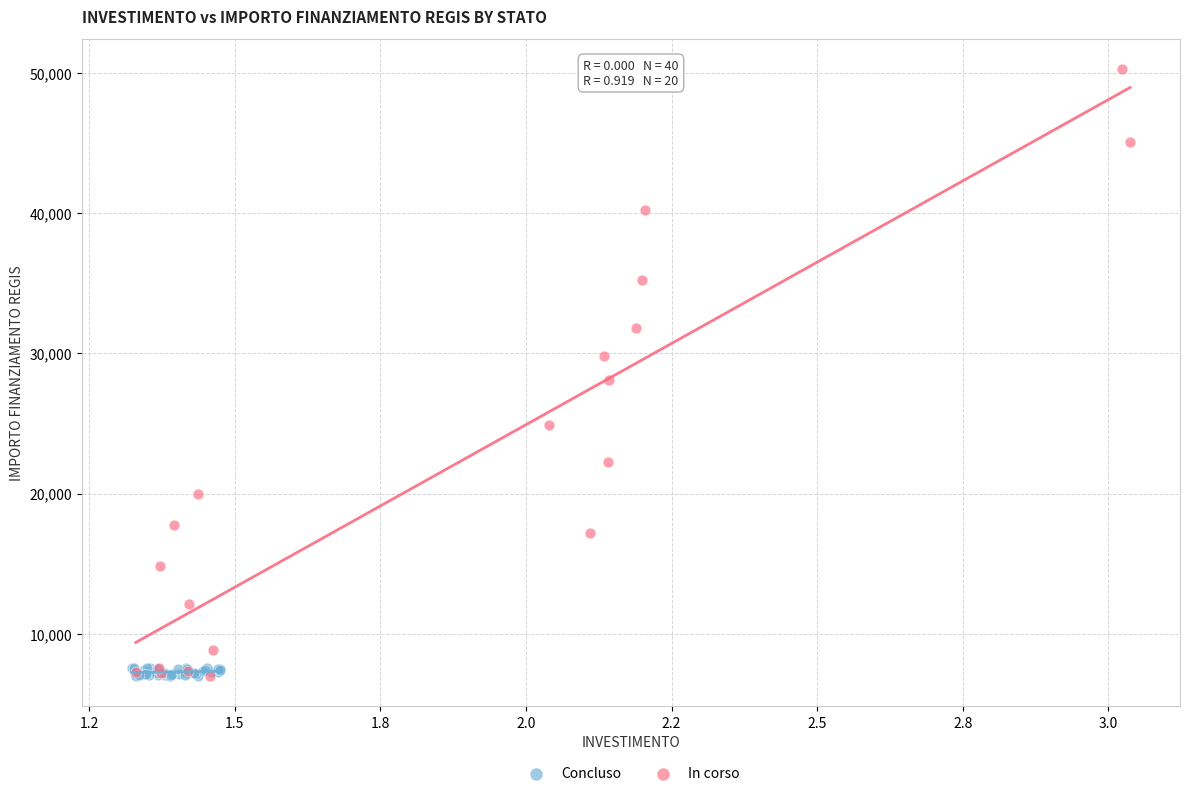

Which series reaches the maximum Y coordinate?

In corso